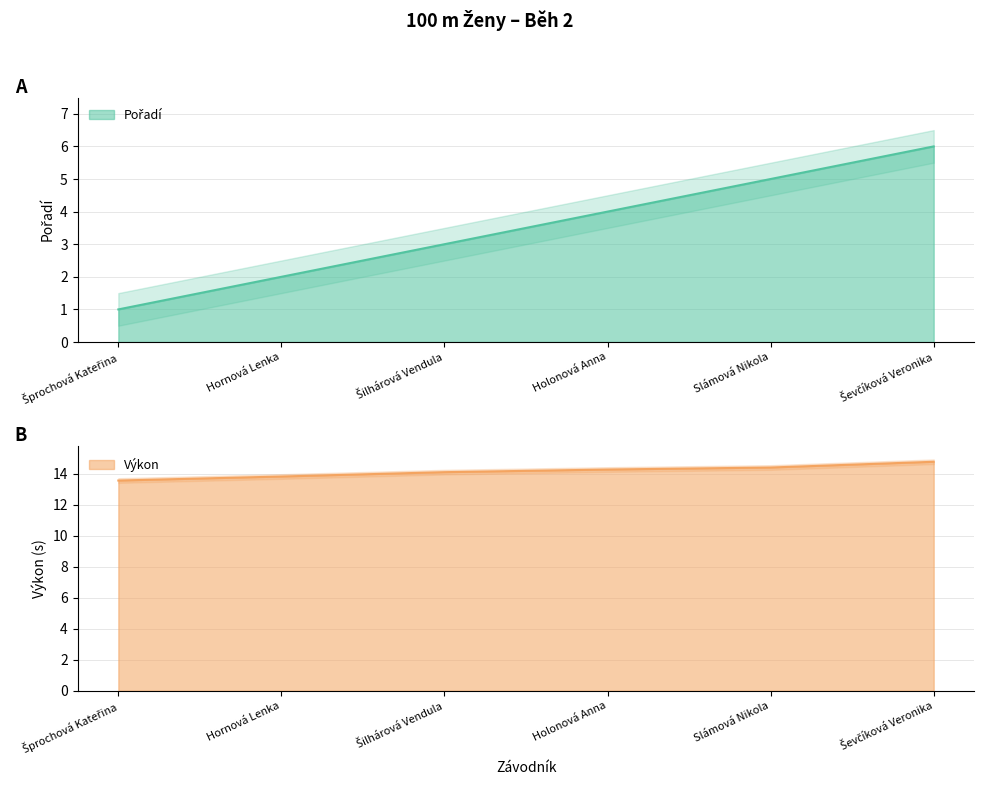

Is the value of Výkon at Šprochová Kateřina greater than the value of Pořadí at Ševčíková Veronika?

Yes